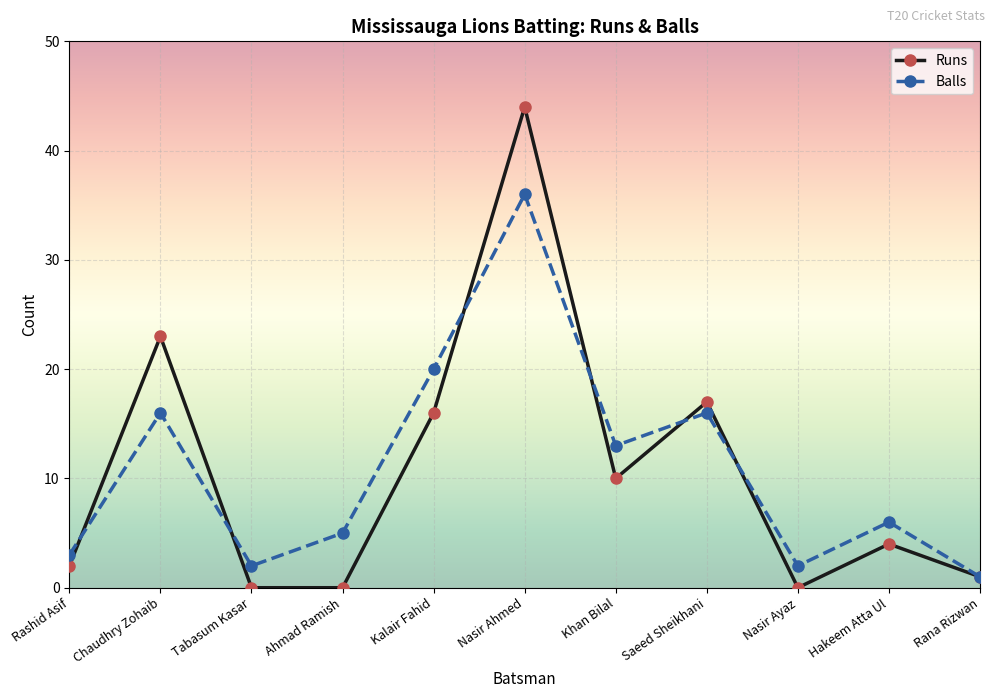

What is the difference between the Runs values at Rashid Asif and Nasir Ayaz?

2